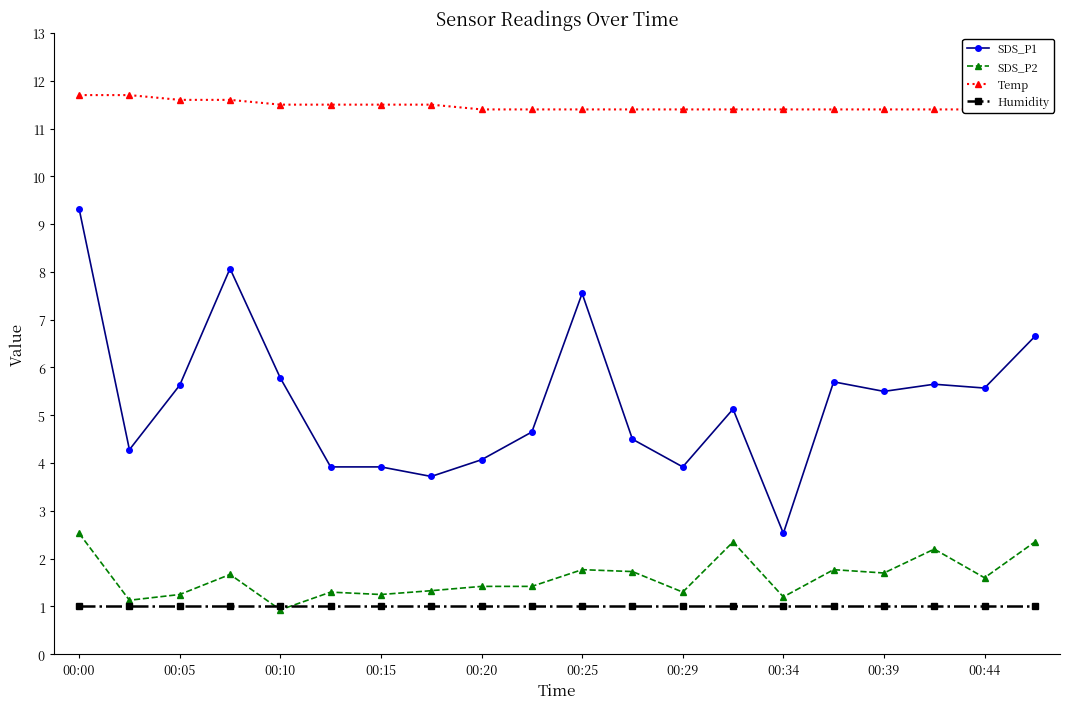

Reading right to left, extract all data points from this chart.

SDS_P1: 6.7	5.6	5.7	5.5	5.7	2.5	5.1	3.9	4.5	7.5	4.7	4.1	3.7	3.9	3.9	5.8	8.1	5.6	4.3	9.3
SDS_P2: 2.4	1.6	2.2	1.7	1.8	1.2	2.4	1.3	1.7	1.8	1.4	1.4	1.3	1.2	1.3	0.9	1.7	1.2	1.1	2.5
Temp: 11.5	11.4	11.4	11.4	11.4	11.4	11.4	11.4	11.4	11.4	11.4	11.4	11.5	11.5	11.5	11.5	11.6	11.6	11.7	11.7
Humidity: 1.0	1.0	1.0	1.0	1.0	1.0	1.0	1.0	1.0	1.0	1.0	1.0	1.0	1.0	1.0	1.0	1.0	1.0	1.0	1.0